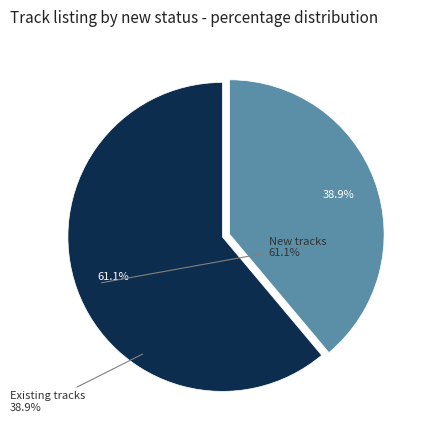

Is there a majority slice in this chart?

Yes